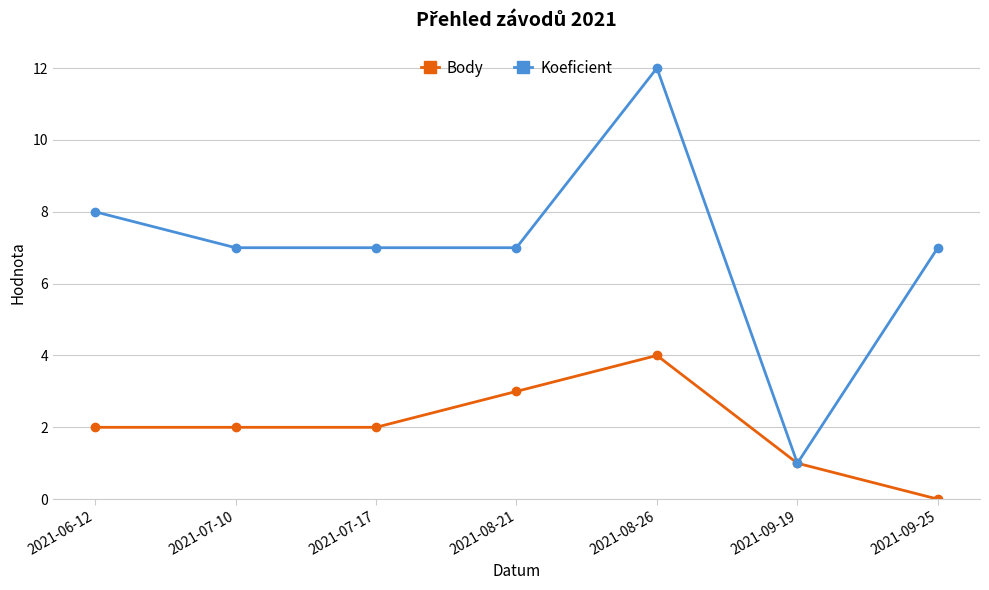

Which series has the widest spread of values?

Koeficient